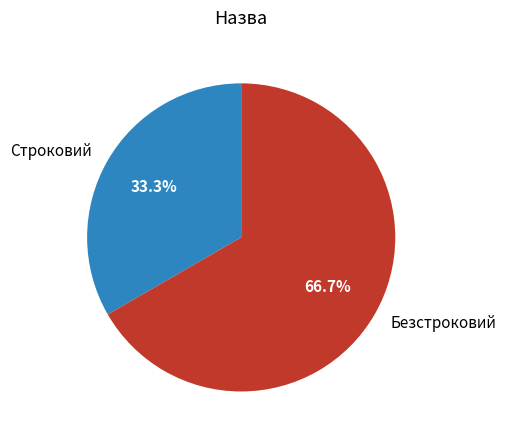

Rank the categories by value from lowest to highest.

Строковий, Безстроковий